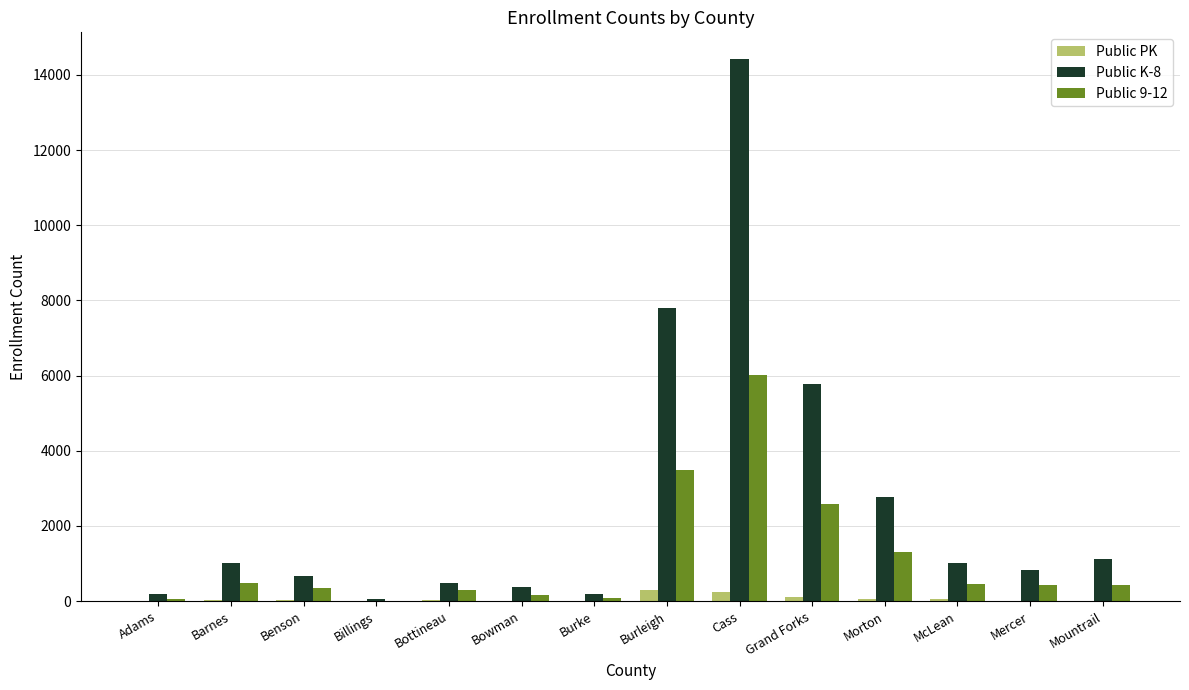

The Public 9-12 series shows 3477 at Burleigh. True or false?

True